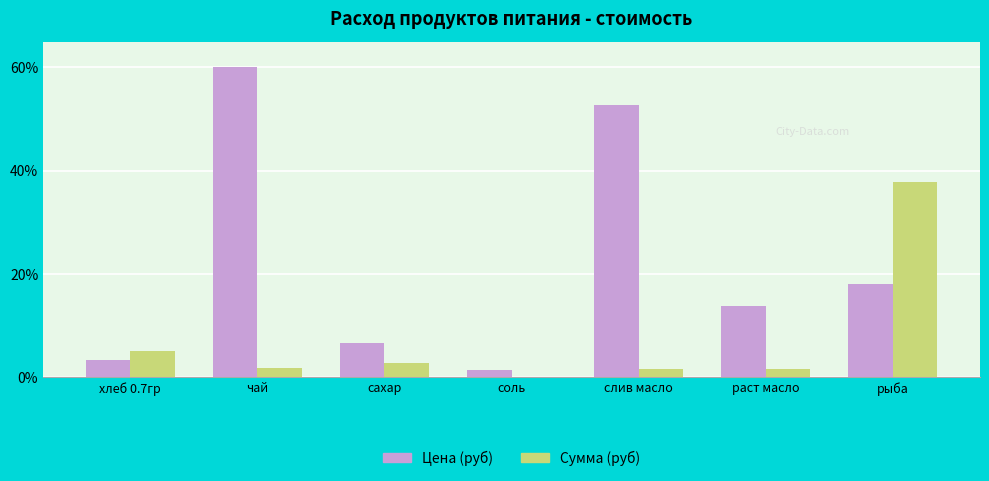

What is the highest value of the Цена (руб) series?

60.0